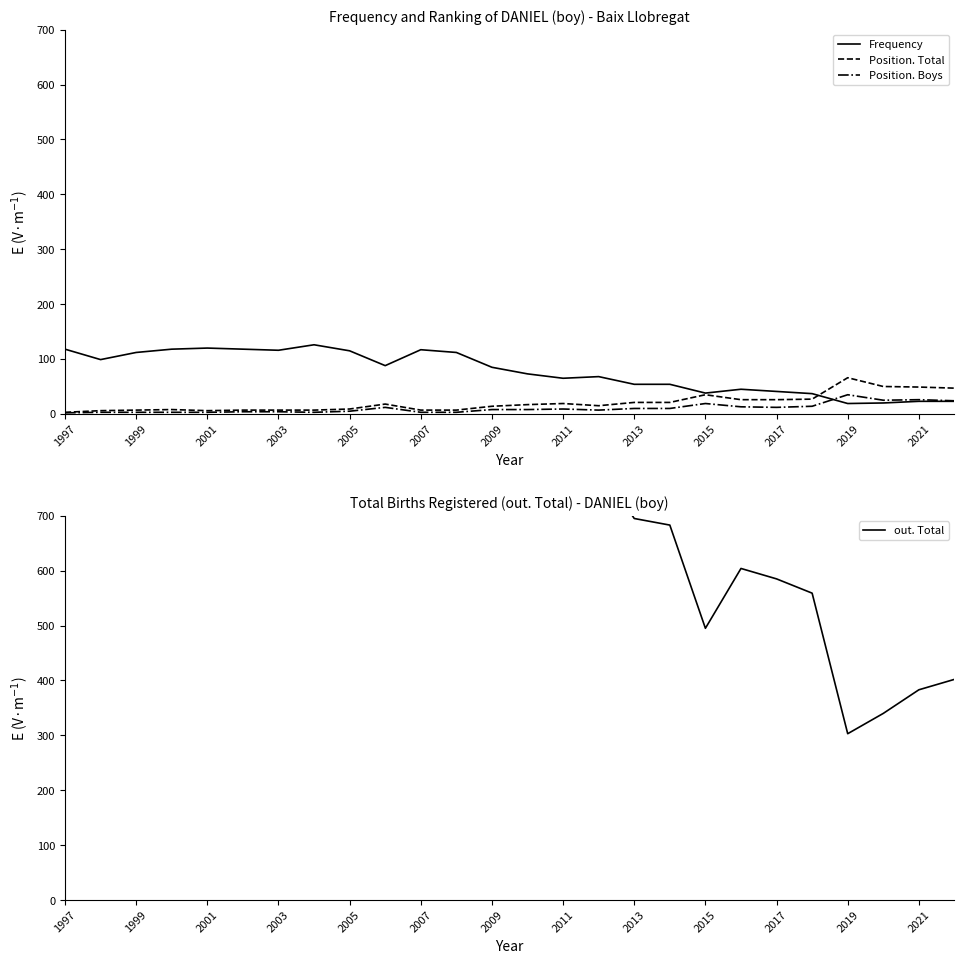

What are all the series names shown in the legend?

Frequency, Position. Total, Position. Boys, out. Total